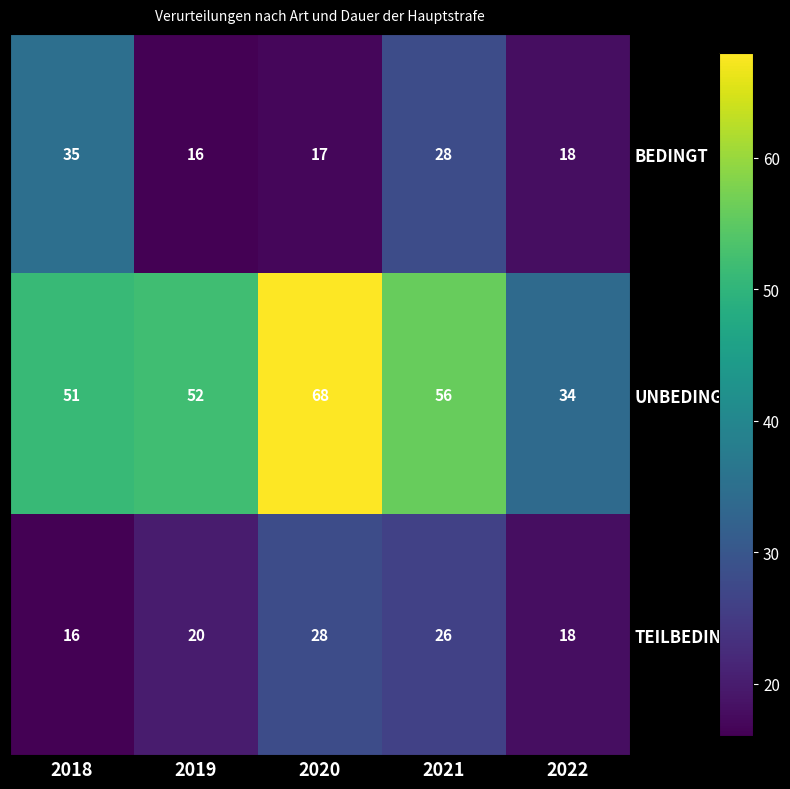

Reading left to right, transcribe all the data shown in this chart.

BEDINGT: 2018=35	2019=16	2020=17	2021=28	2022=18
UNBEDINGT: 2018=51	2019=52	2020=68	2021=56	2022=34
TEILBEDINGT: 2018=16	2019=20	2020=28	2021=26	2022=18